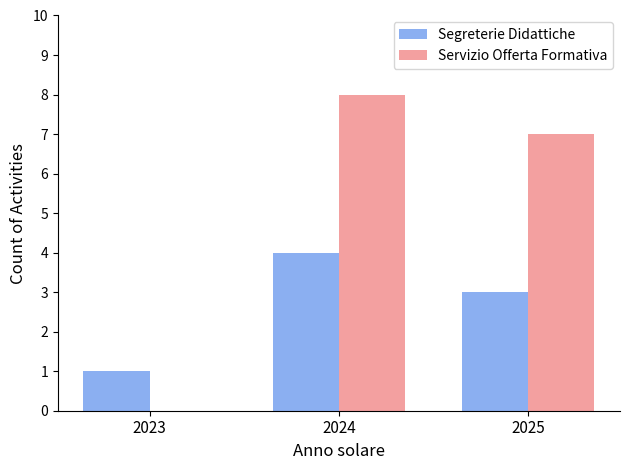

Reading left to right, transcribe all the data shown in this chart.

Segreterie Didattiche: 2023=1	2024=4	2025=3
Servizio Offerta Formativa: 2023=0	2024=8	2025=7